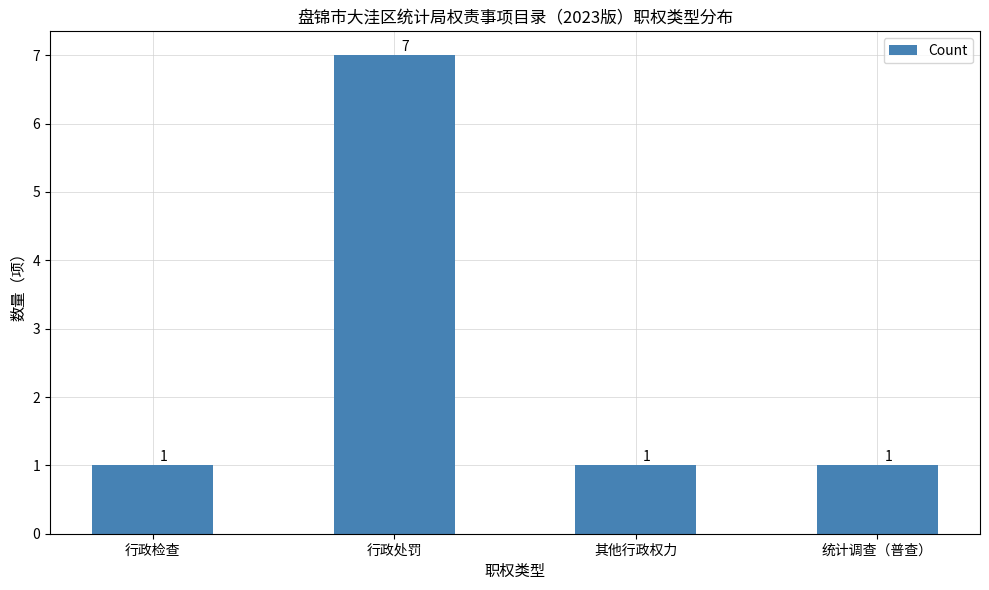

What is the value of the 2nd bar from the left?

7